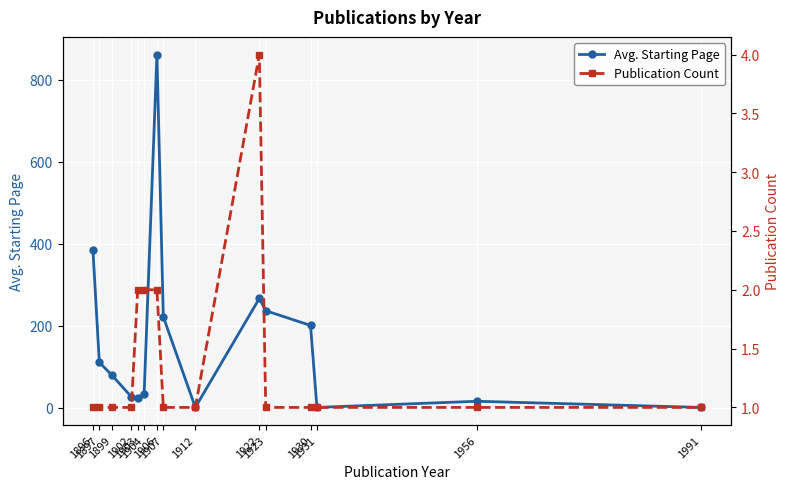

What value does the Avg. Starting Page series have at 1991?

1